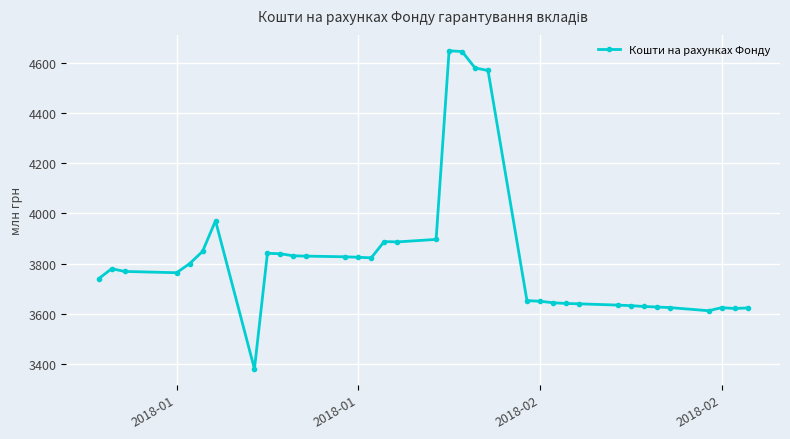

What is the value of the 5th point from the left?

3799.9